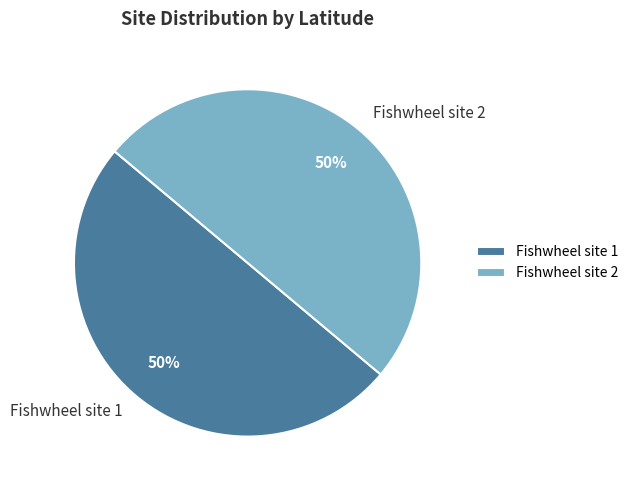

To the nearest percent, what is the average slice percentage?

50%